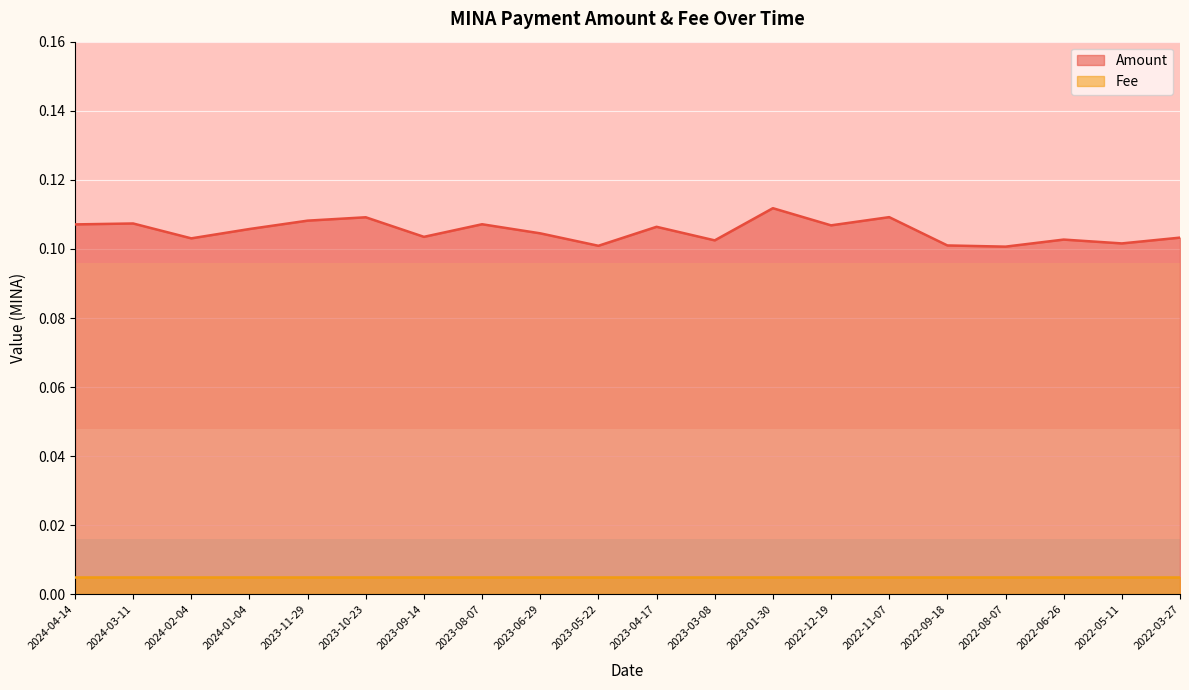

How many points are higher than both their immediate neighbors (excluding endpoints)?

7